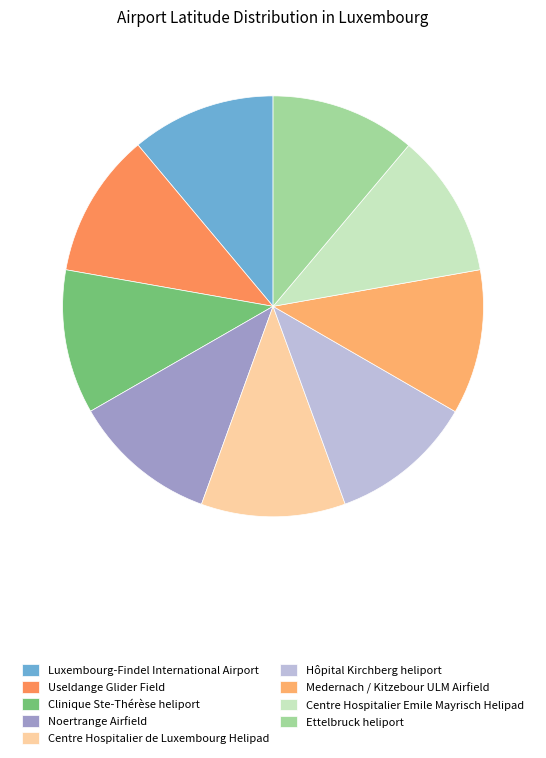

Does any single category account for the majority?

No